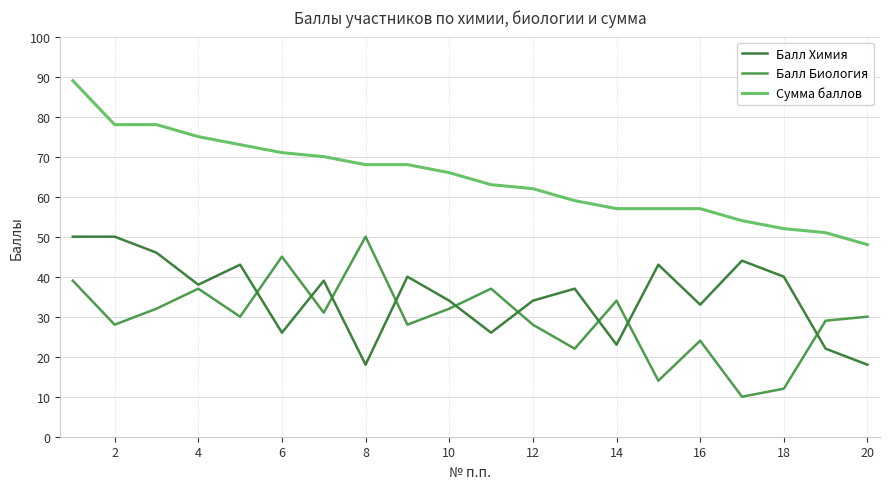

Which series has the largest total across all categories?

Сумма баллов